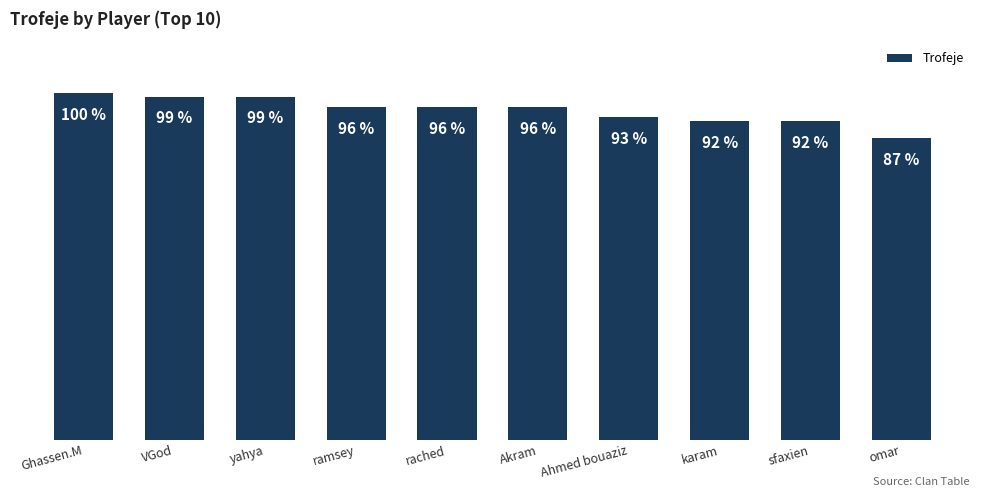

Which has a higher value, omar or VGod?

VGod